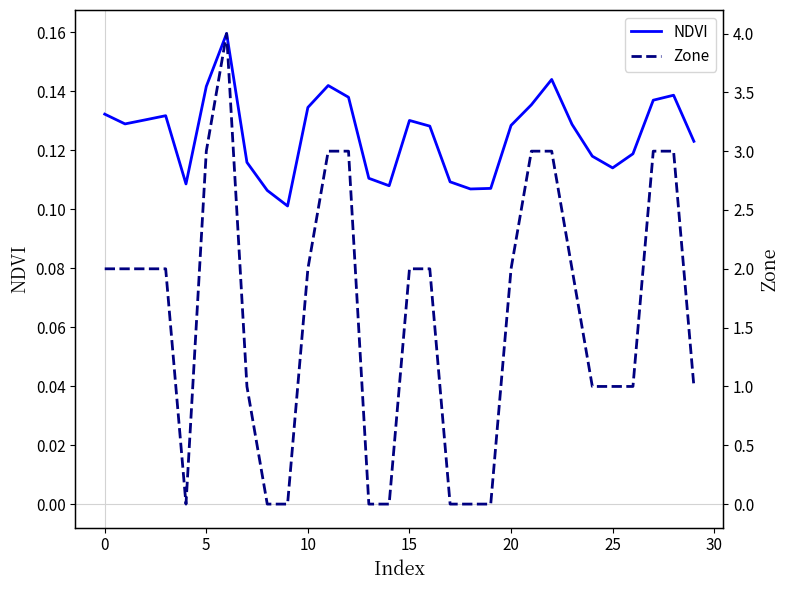

How many interior local peaks does the NDVI series have?

6